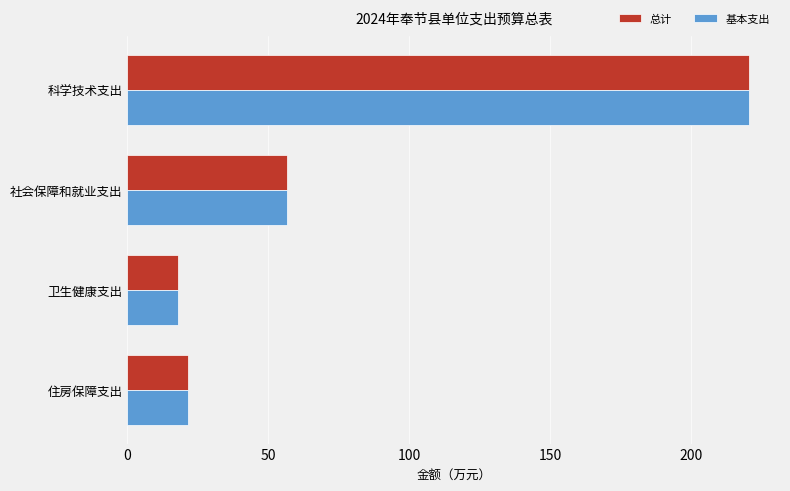

At which category is the sum across all series the highest?

科学技术支出